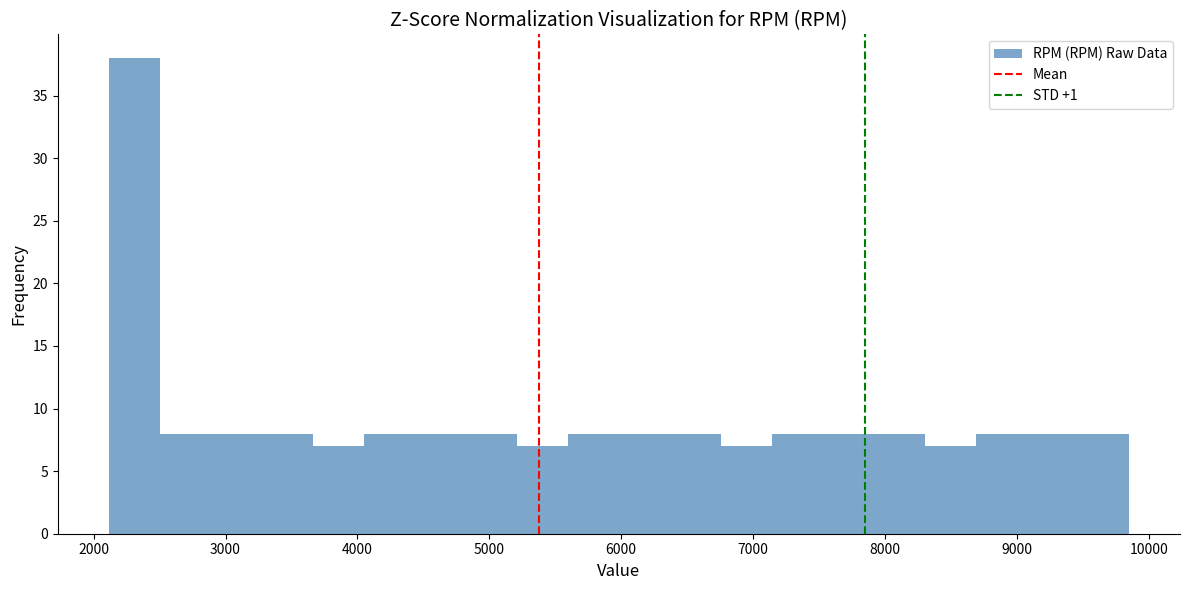

Read against the x-axis, roughly where is the centre of the tallest bar?

2300